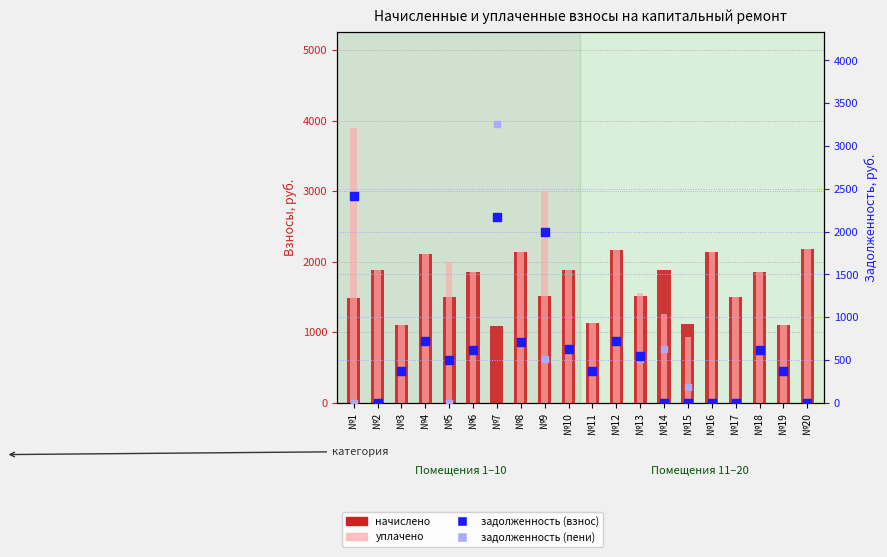

At which category is the sum across all series the highest?

№1